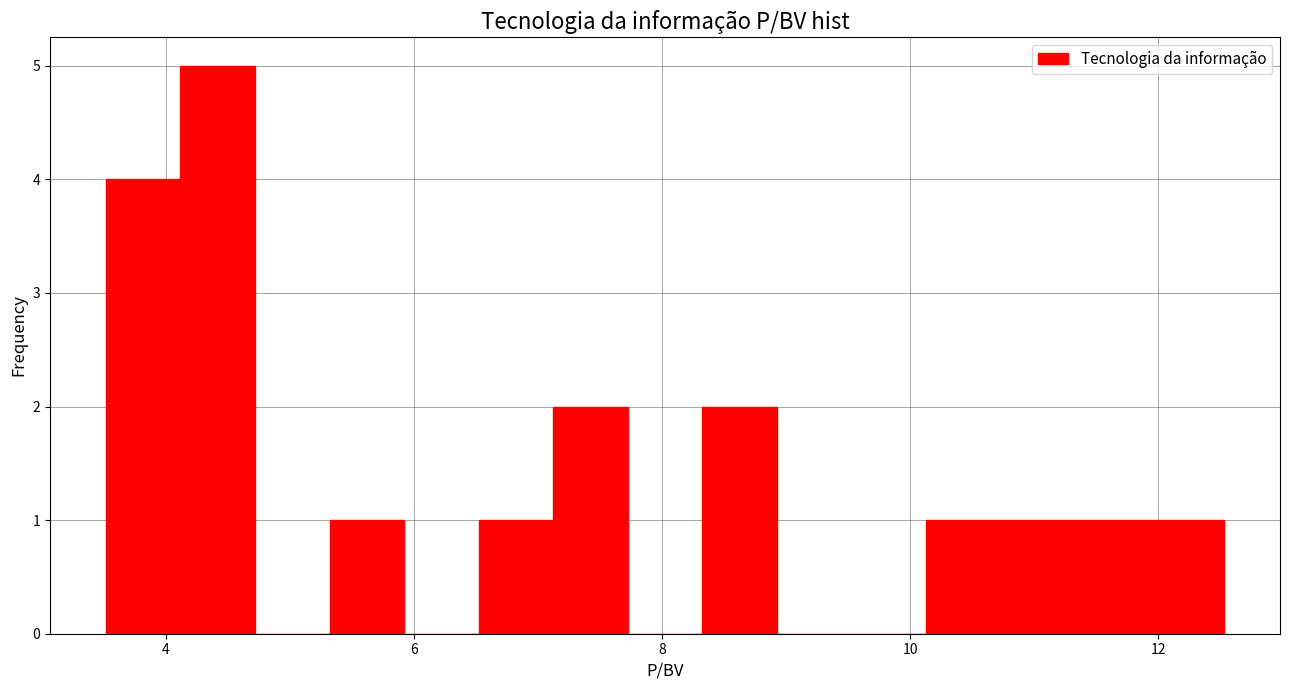

Around what value on the x-axis is the tallest bar? Give the approximate position of its centre, as read against the axis.

4.4